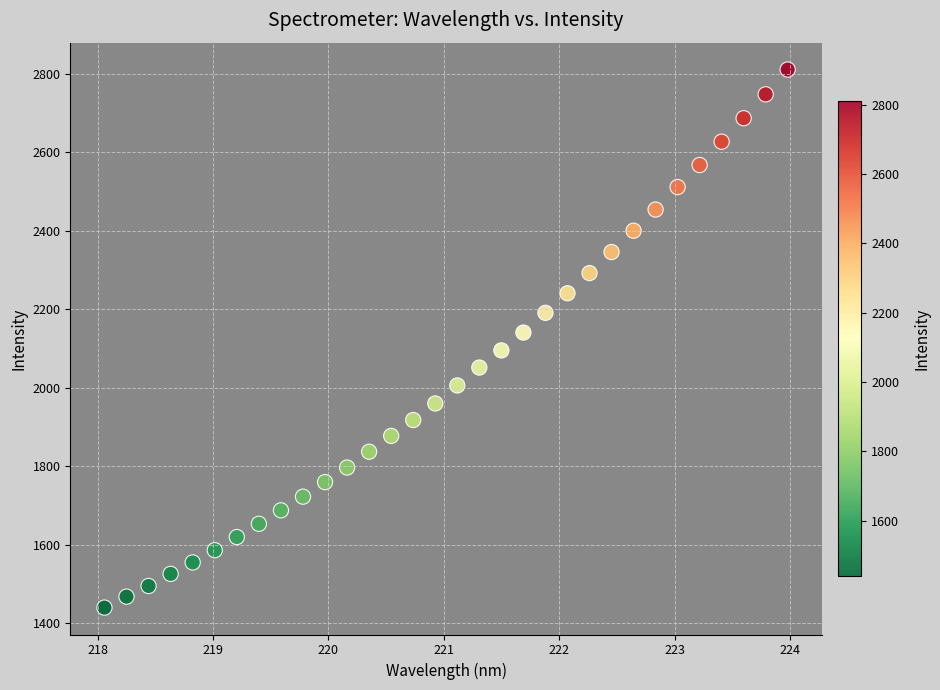

What is the range of Y values (max minus min)?

1370.1